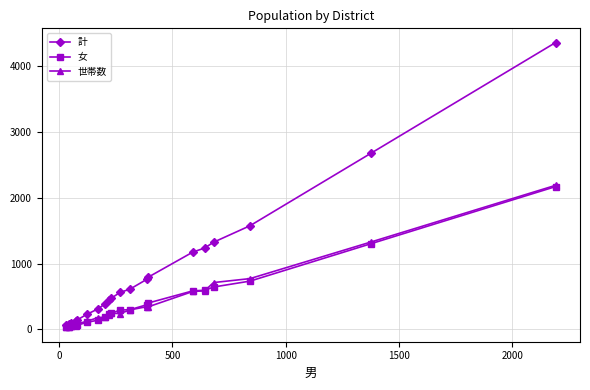

Which series has the widest spread of values?

計